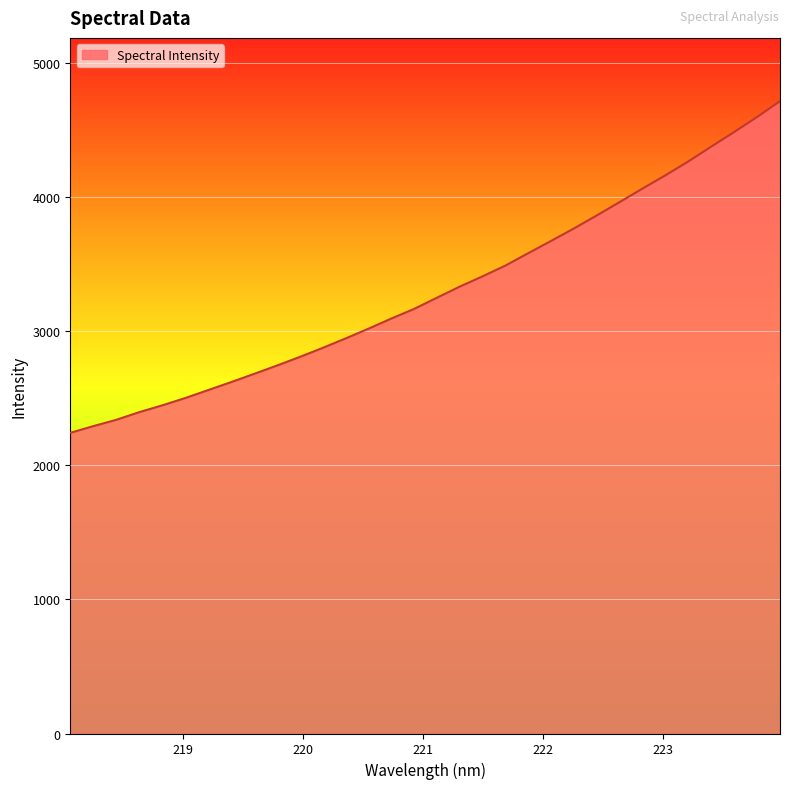

What is the maximum value shown in the chart?

4718.2